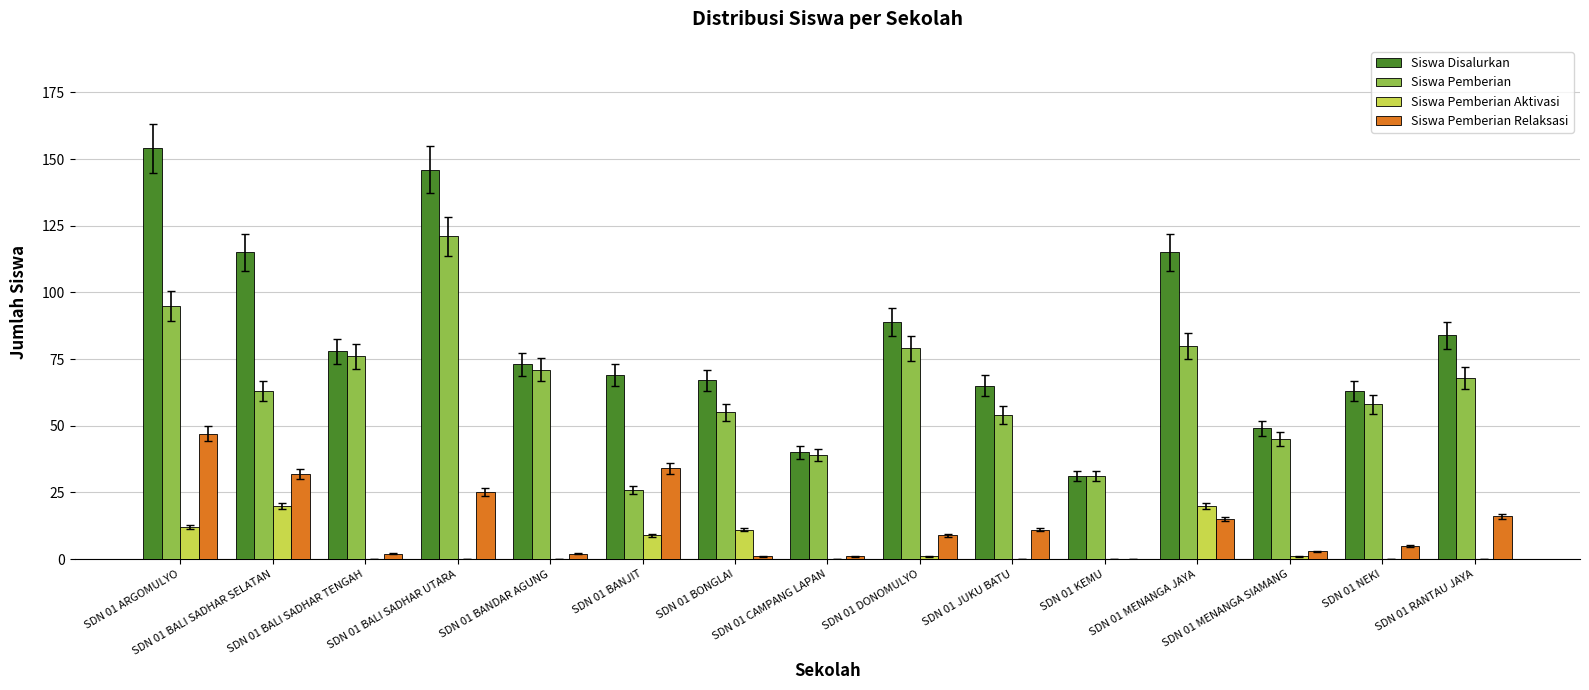

Which series has the largest total across all categories?

Siswa Disalurkan